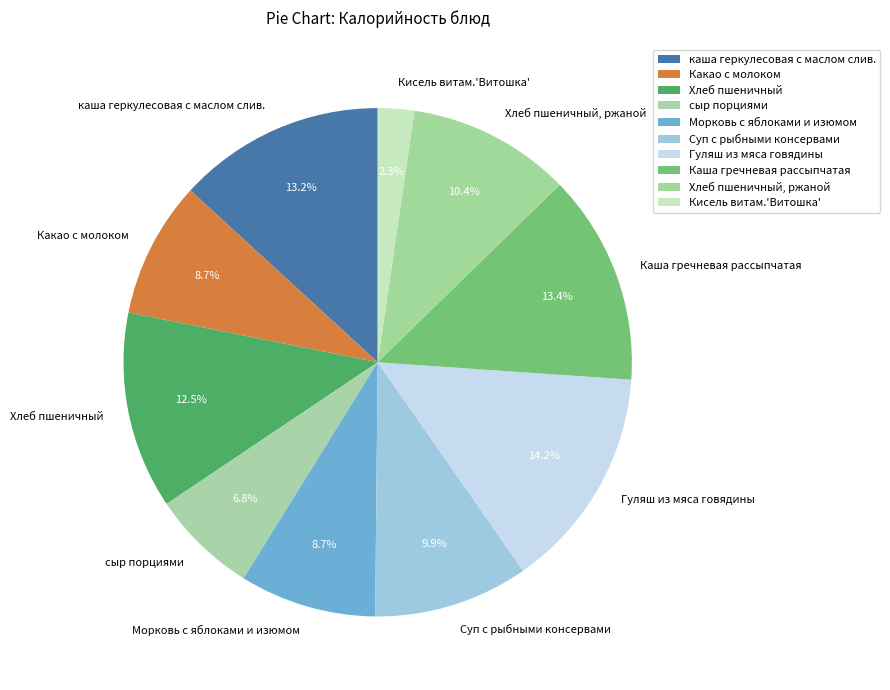

To the nearest percent, what percentage of the pie is Хлеб пшеничный, ржаной?

10%